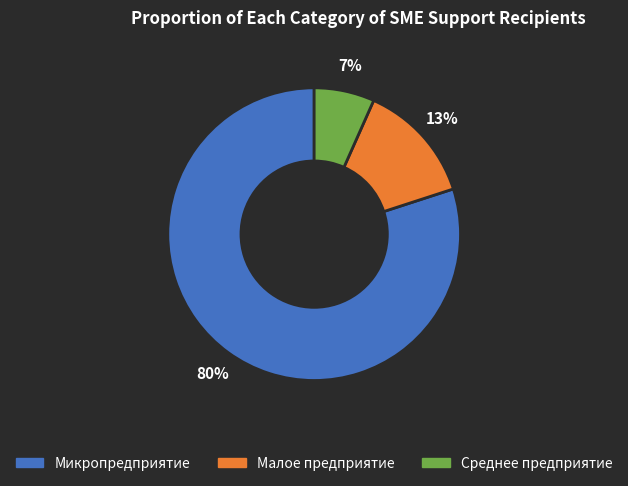

Which category has the biggest portion of the pie?

Микропредприятие